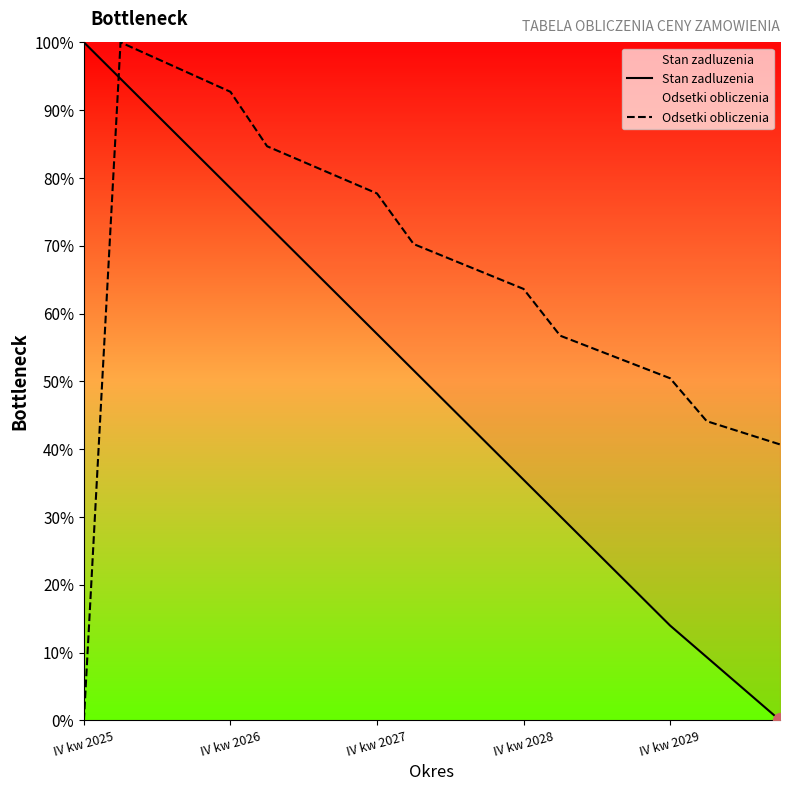

The Odsetki obliczenia series shows 67.1 at IV kw 2029. True or false?

False